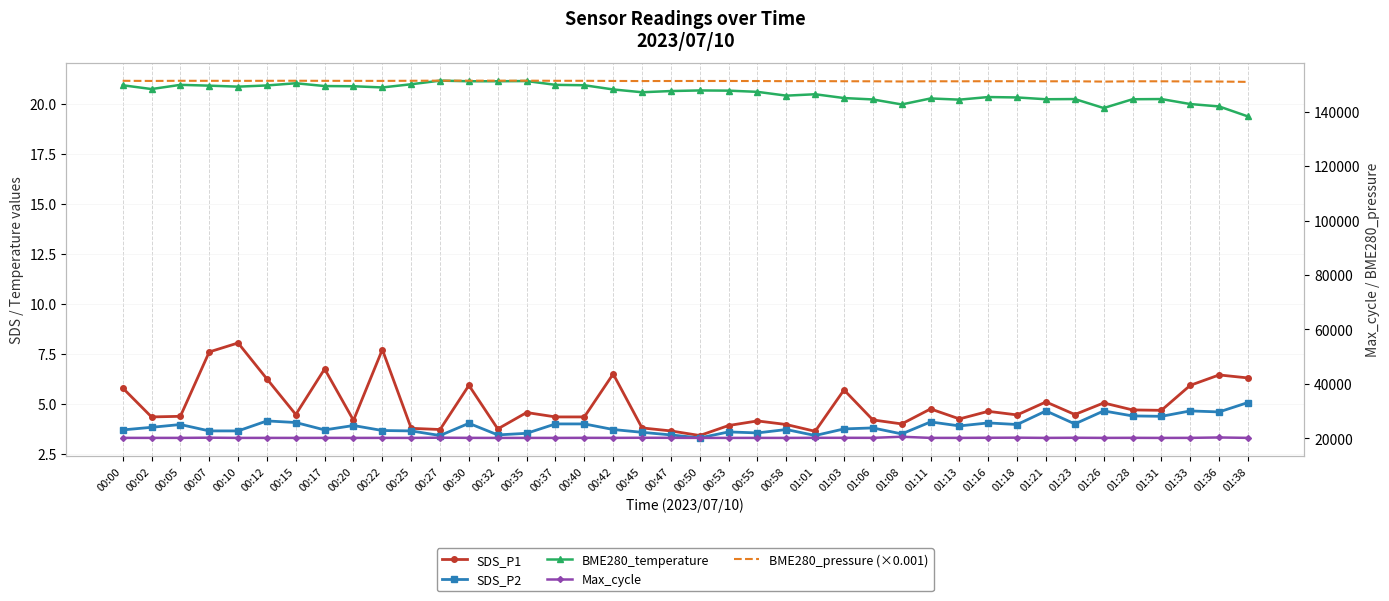

At which label is BME280_pressure (×0.001) closest to 151134?

01:11